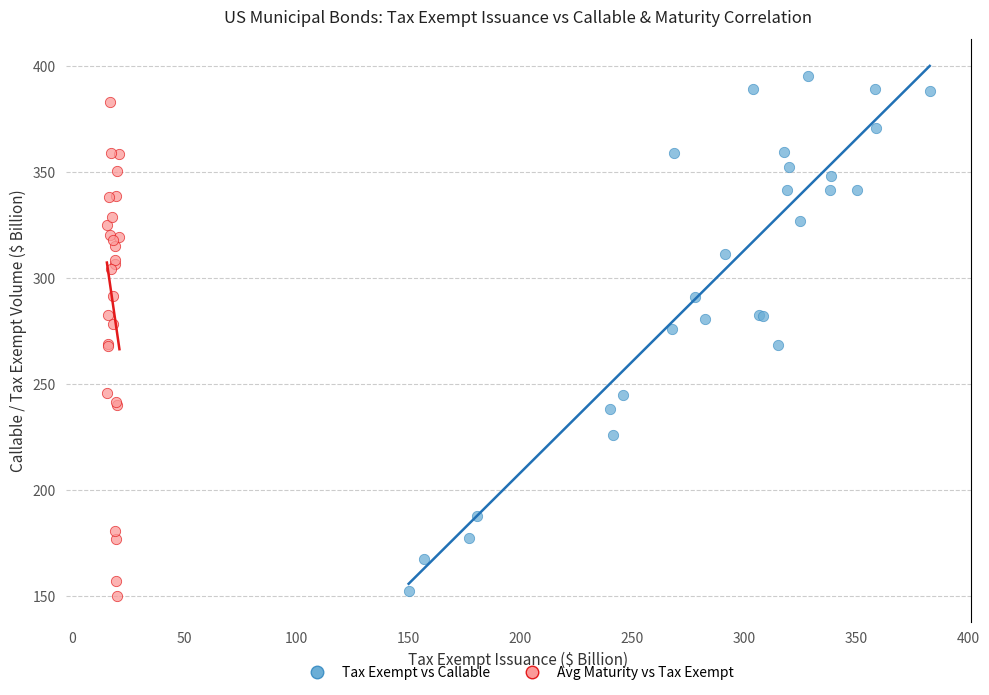

What are all the series names shown in the legend?

Tax Exempt vs Callable, Avg Maturity vs Tax Exempt